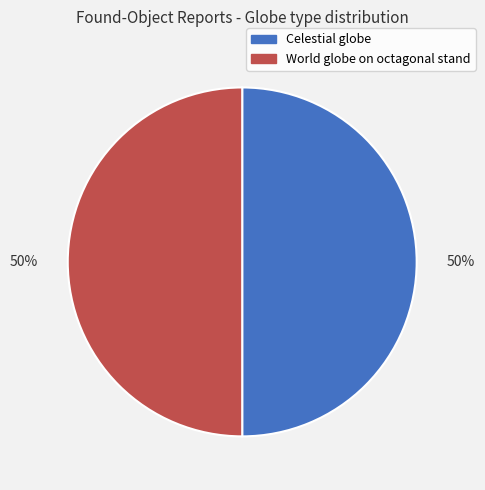

Is the sum of Celestial globe and World globe on octagonal stand greater than half?

Yes